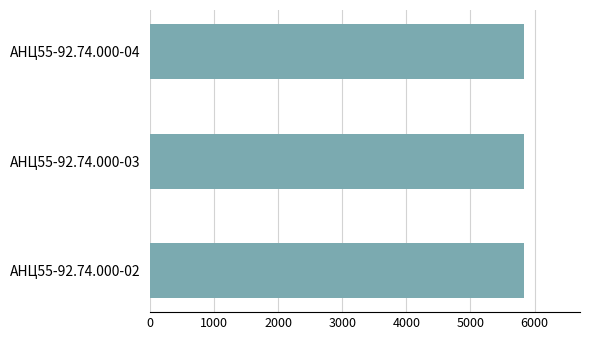

Is it true that the value at АНЦ55-92.74.000-04 is 5835?

True